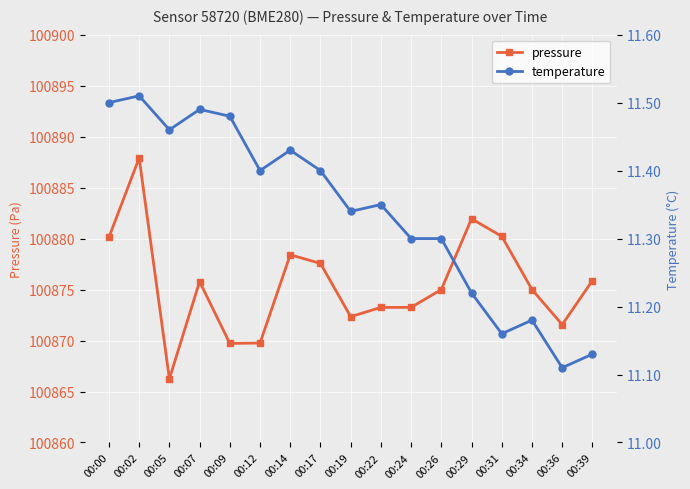

What is the spread (max minus min) of values at 00:07?

100864.3